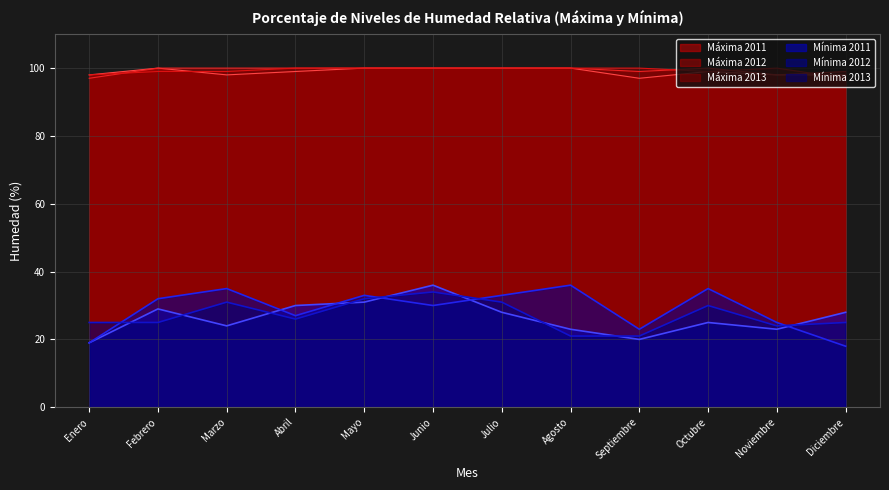

List the labels in order of Máxima 2013 value, smallest first.

Diciembre, Enero, Febrero, Marzo, Octubre, Abril, Mayo, Junio, Julio, Agosto, Septiembre, Noviembre